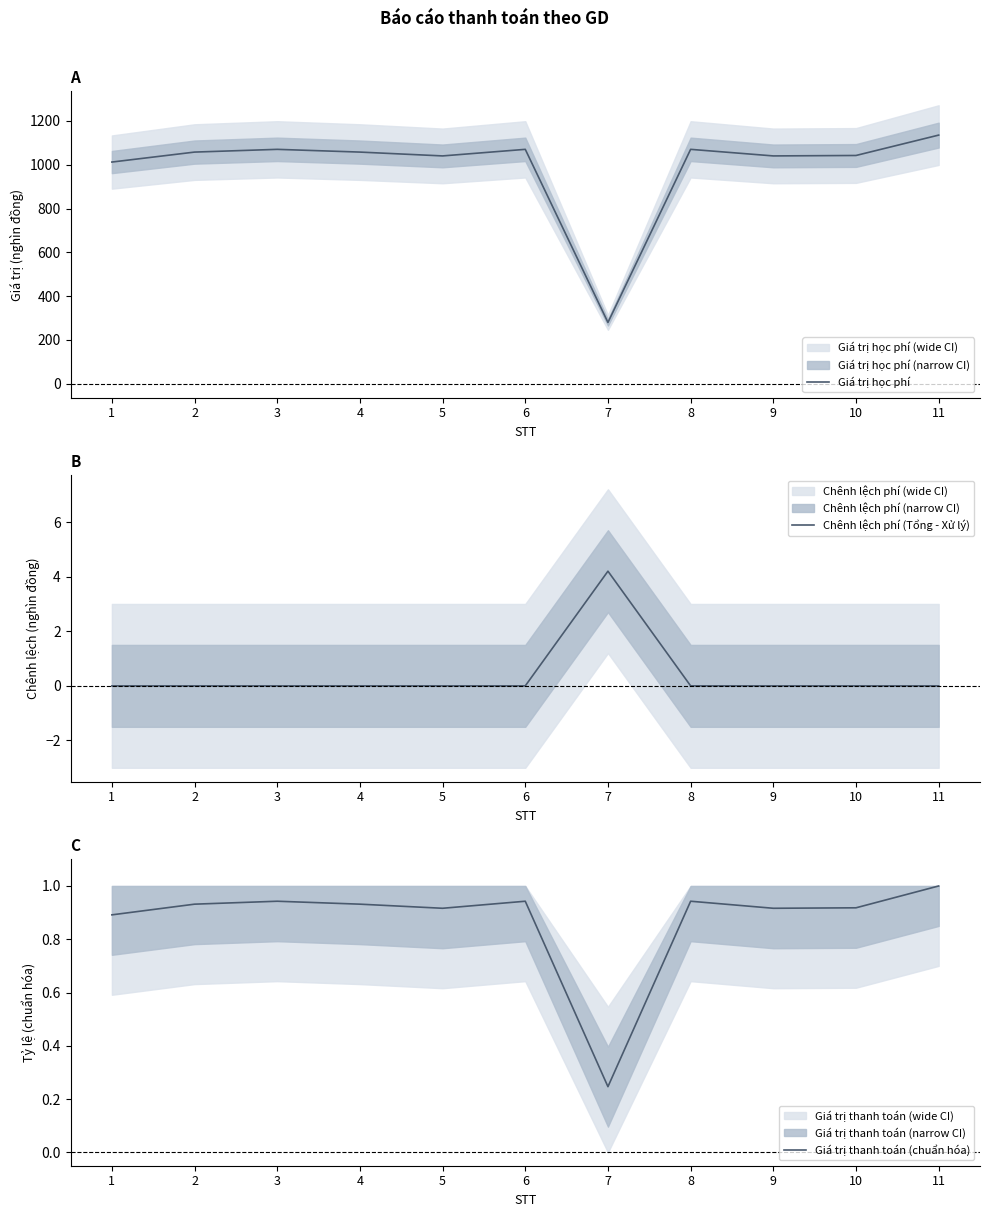

Reading left to right, list all the values displayed in this chart.

Giá trị học phí: 1=1012.0	2=1057.5	3=1070.0	4=1057.5	5=1040.0	6=1070.0	7=280.0	8=1070.0	9=1040.0	10=1042.0	11=1135.0
Chênh lệch phí (Tổng - Xử lý): 1=0.0	2=0.0	3=0.0	4=0.0	5=0.0	6=0.0	7=4.2	8=0.0	9=0.0	10=0.0	11=0.0
Giá trị thanh toán (chuẩn hóa): 1=0.9	2=0.9	3=0.9	4=0.9	5=0.9	6=0.9	7=0.2	8=0.9	9=0.9	10=0.9	11=1.0